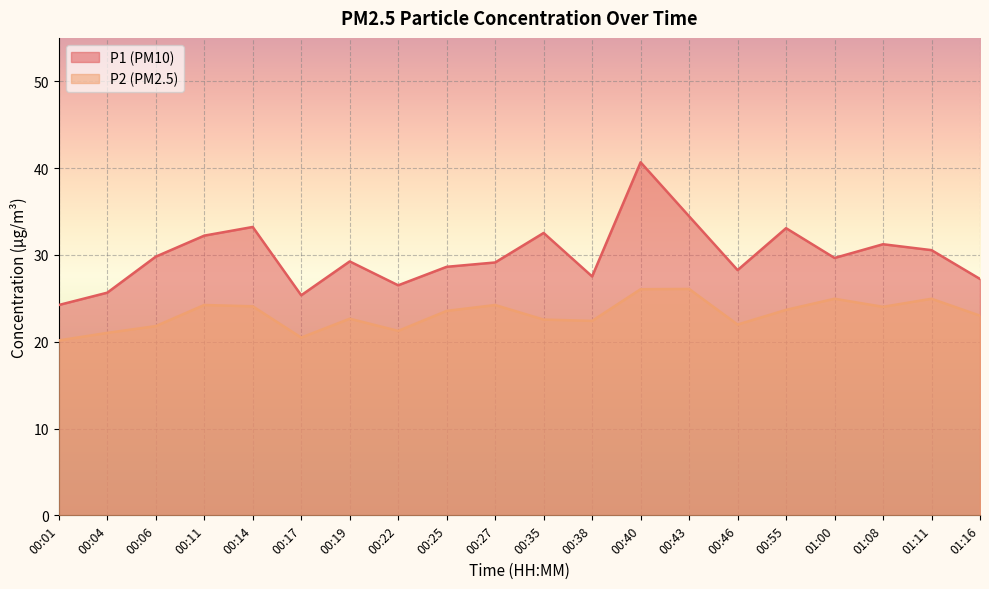

What is the value of the P2 point at the 10th from the left?

24.2